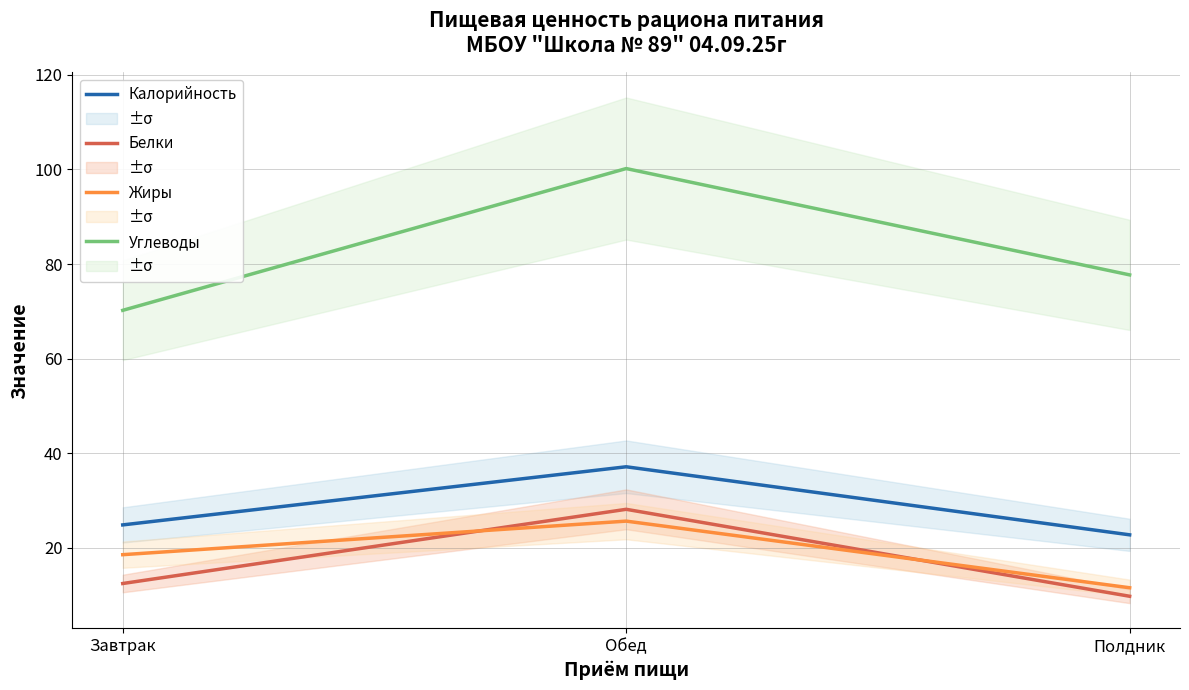

Count the number of categories in the chart.

3